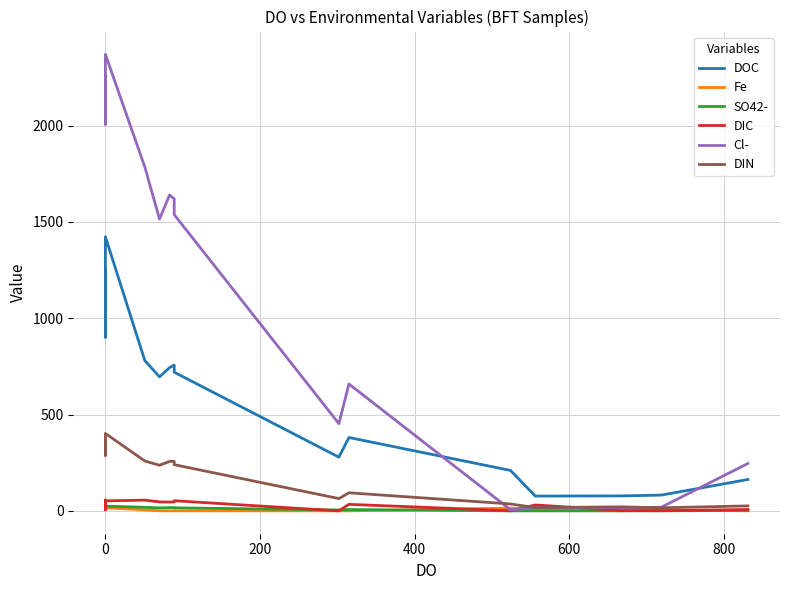

Does the chart display data point markers on the line(s)?

No